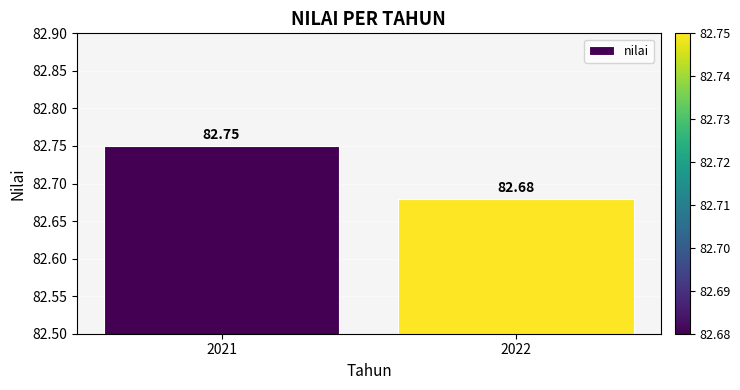

How many distinct data groups are displayed?

1